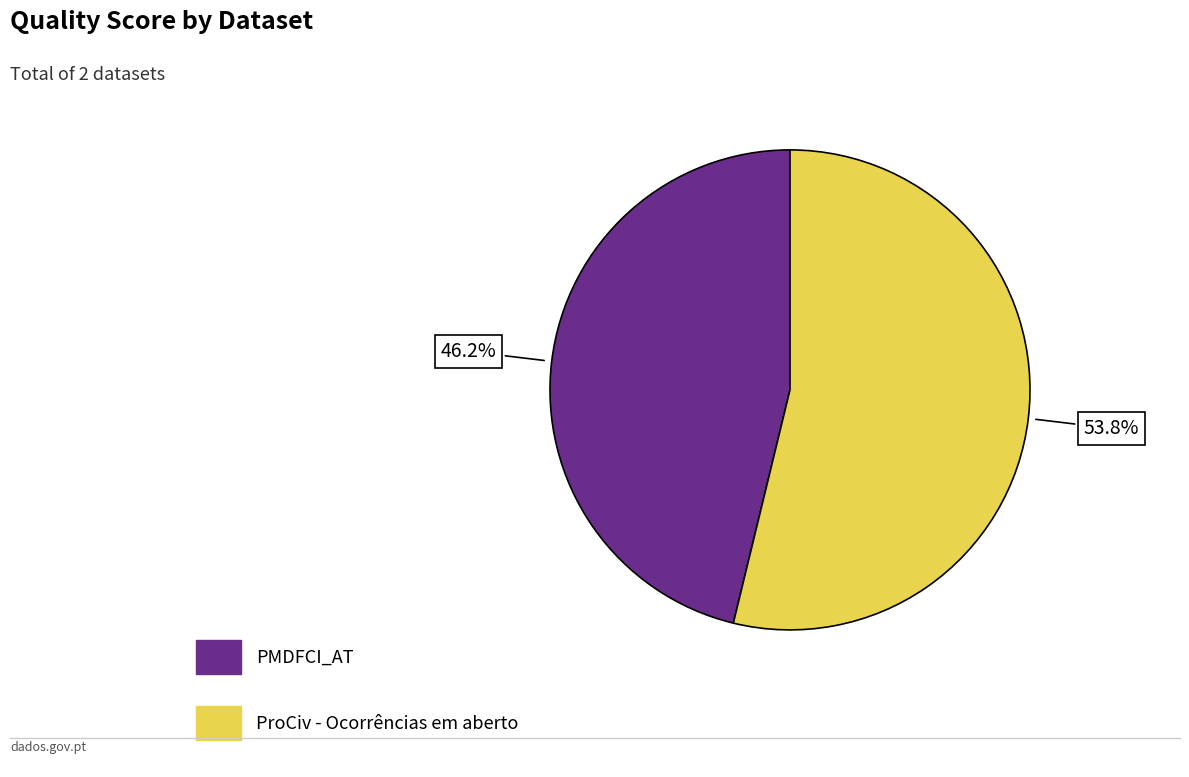

Which slice is the largest?

ProCiv - Ocorrências em aberto